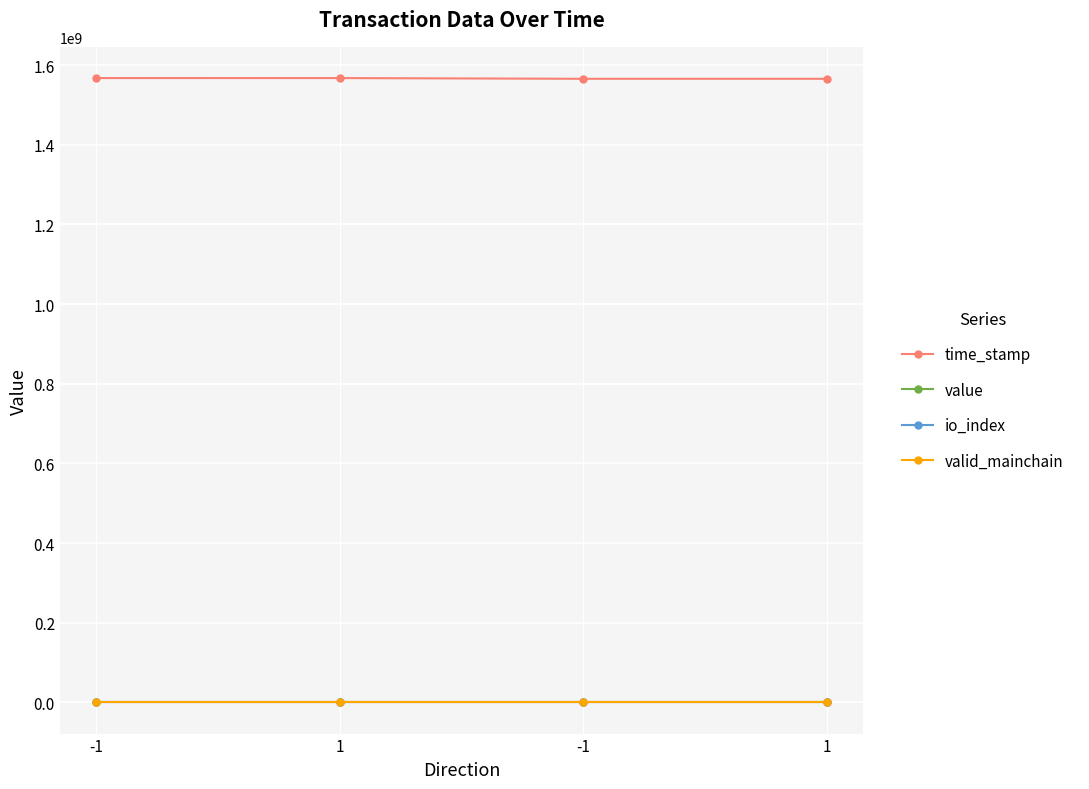

At which label does time_stamp reach its minimum?

1